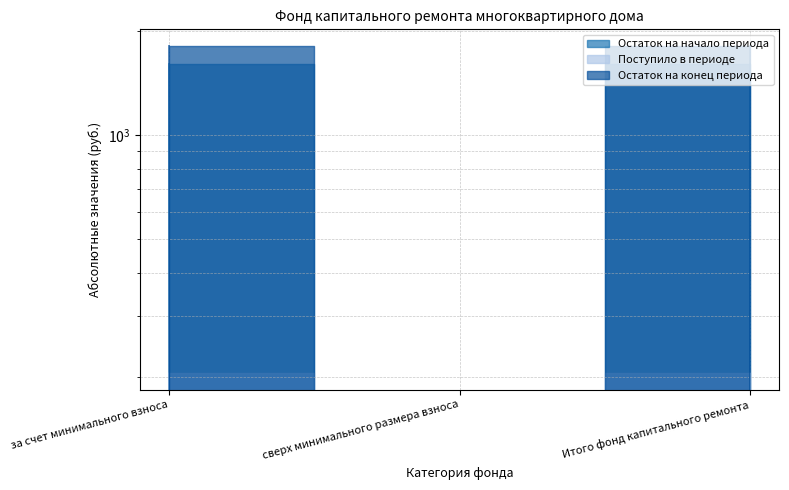

Which series has the largest total across all categories?

Остаток на конец периода